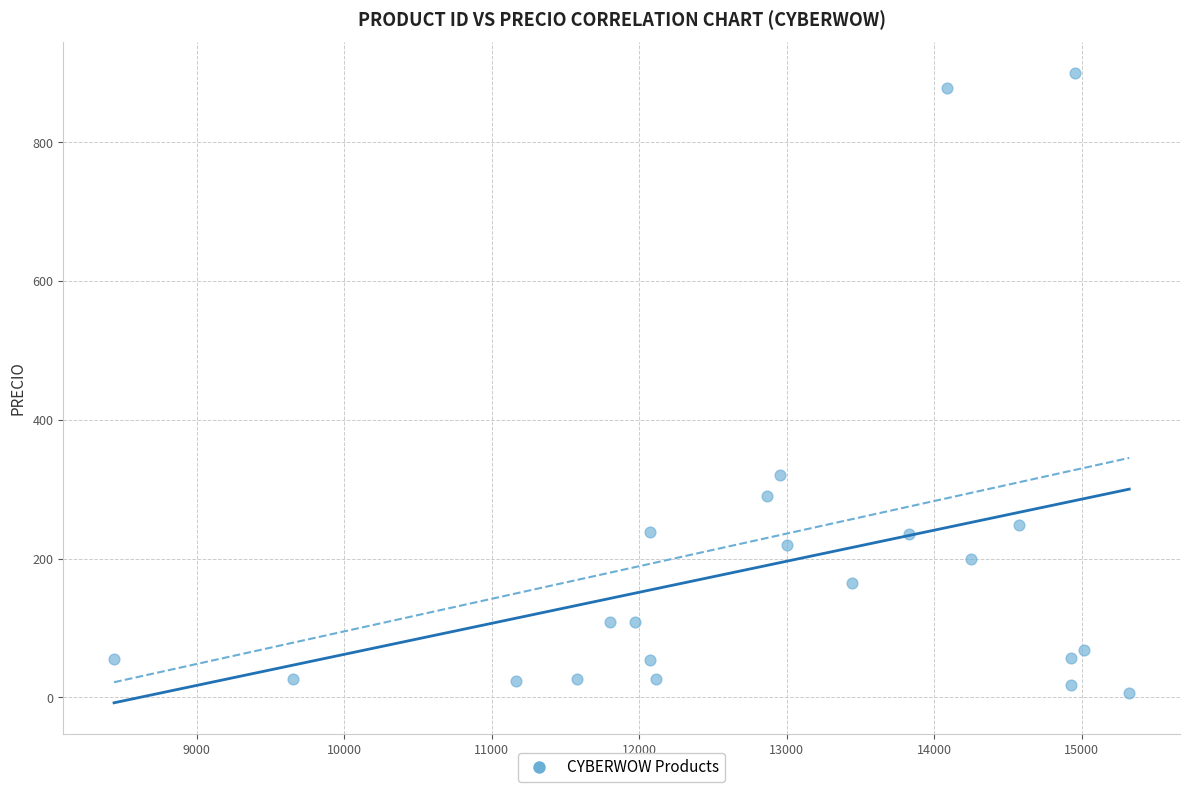

What Y value in the scatter plot is closest to 452?

320.0